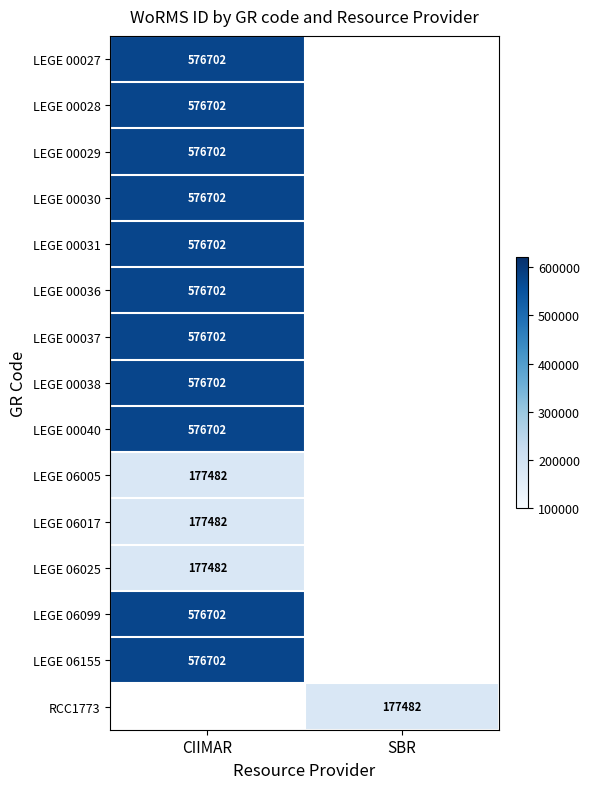

Is it true that LEGE 00040 equals 907059.0 at CIIMAR?

False